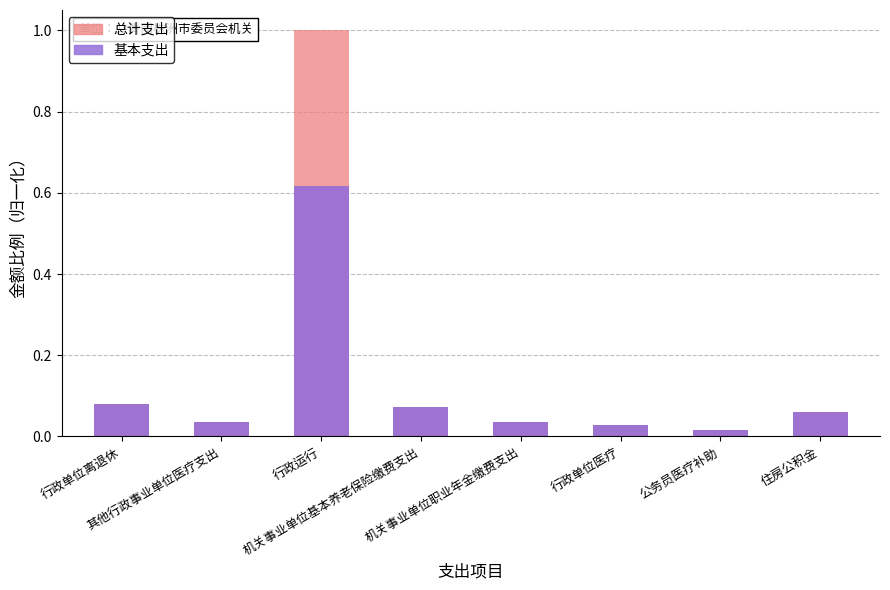

What are all the series names shown in the legend?

基本支出, 总计支出